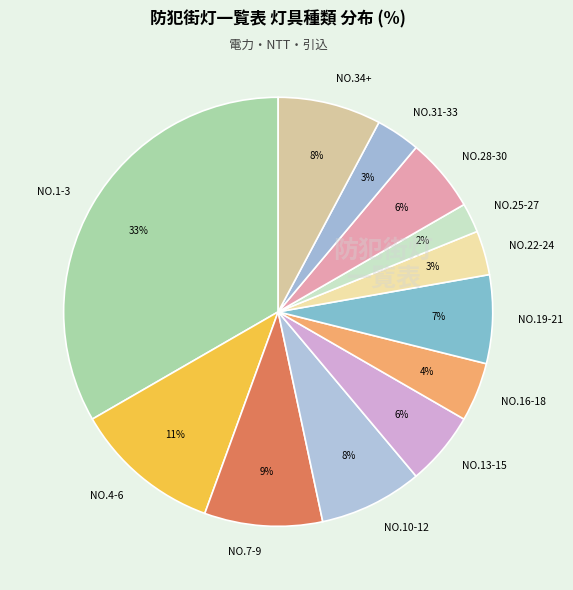

How many segments does this pie chart have?

12